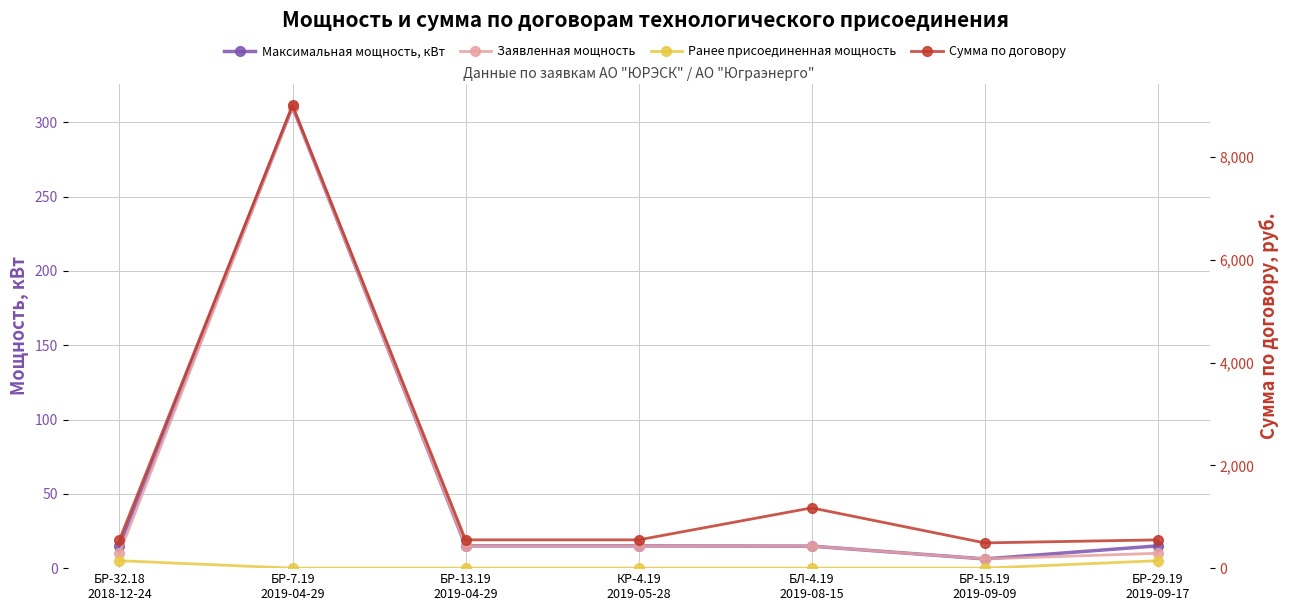

True or false: Сумма по договору and Максимальная мощность, кВт intersect in this chart.

False